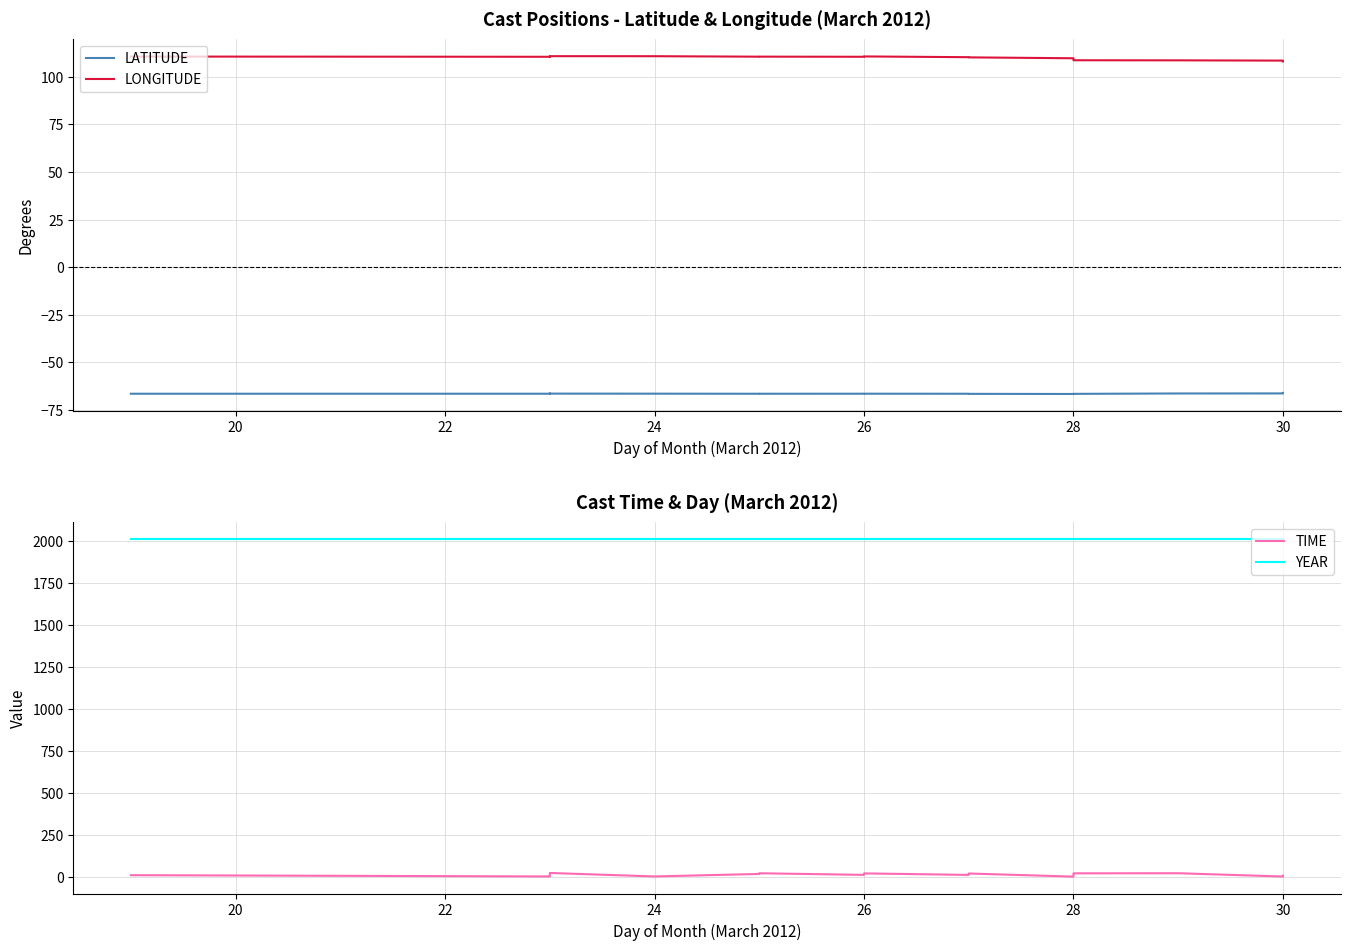

True or false: LATITUDE has a value of -45.7 at 28.

False